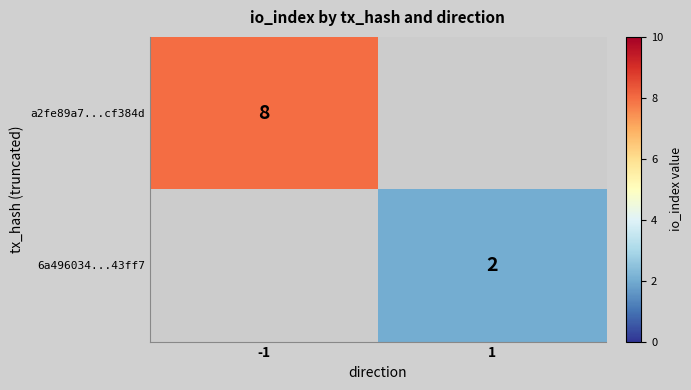

The value of 6a496034...43ff7 at 1 is 3. True or false?

False